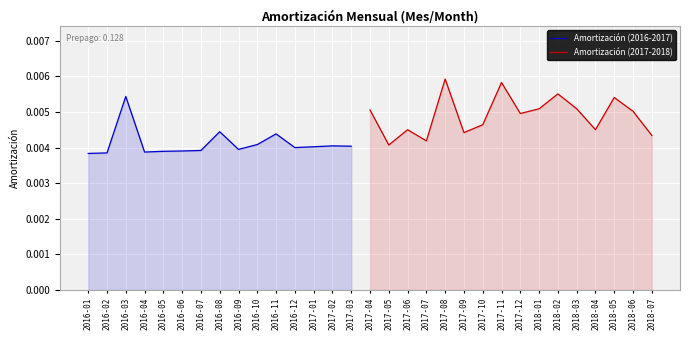

True or false: Amortización (2017-2018) and Amortización (2016-2017) cross at least once.

False